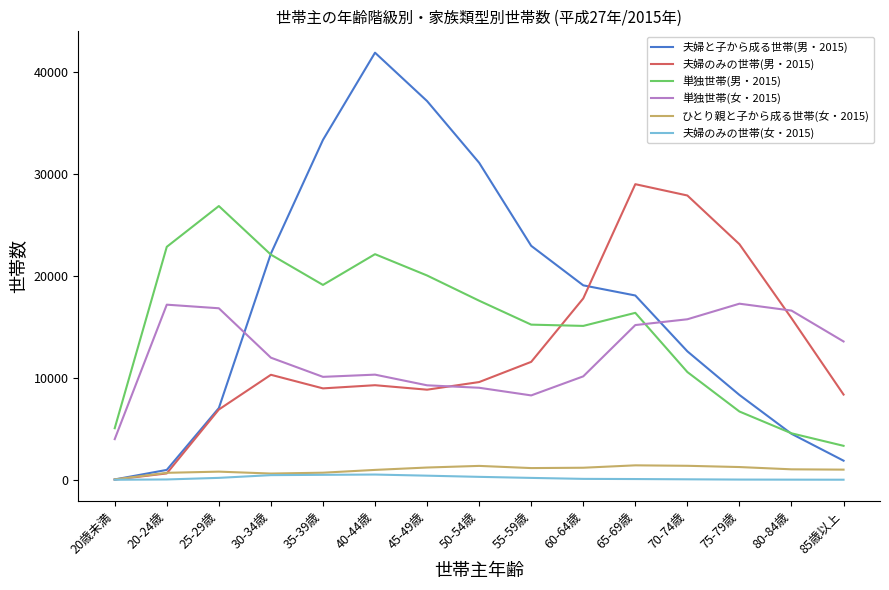

How many lines are shown in the chart?

6